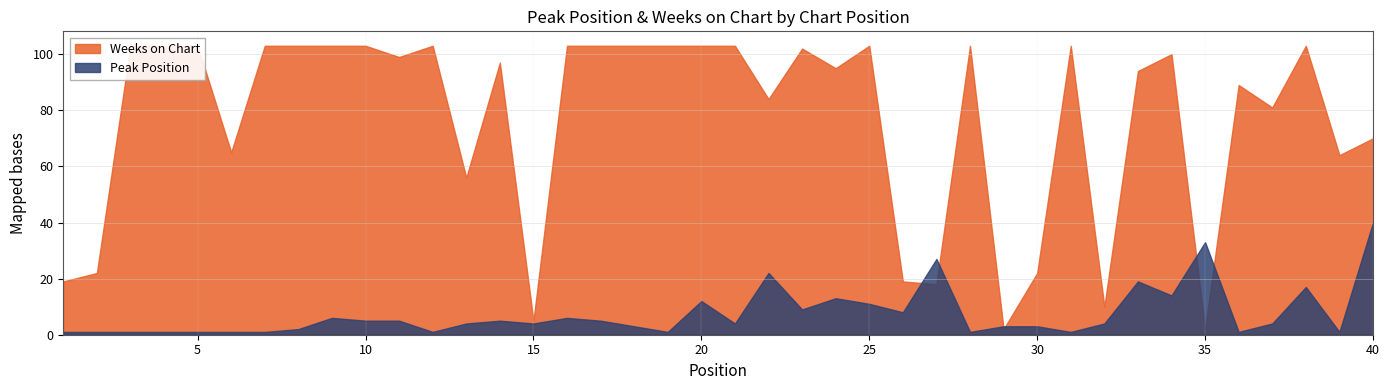

Is the value of Peak Position at 20 greater than the value of Weeks on Chart at 4?

No